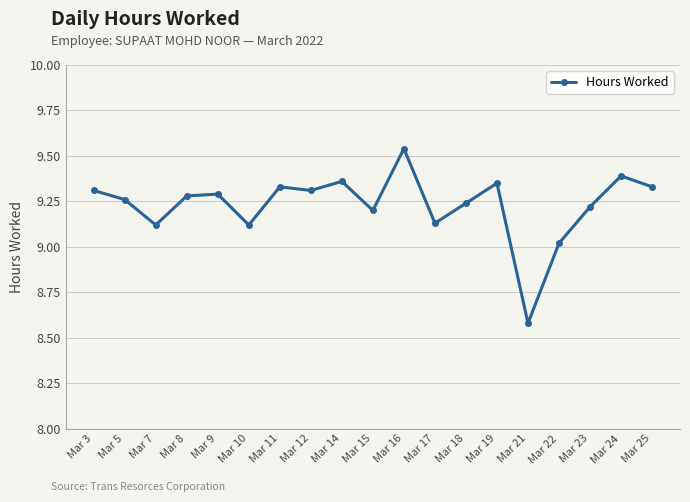

What is the sum of all values?

175.4